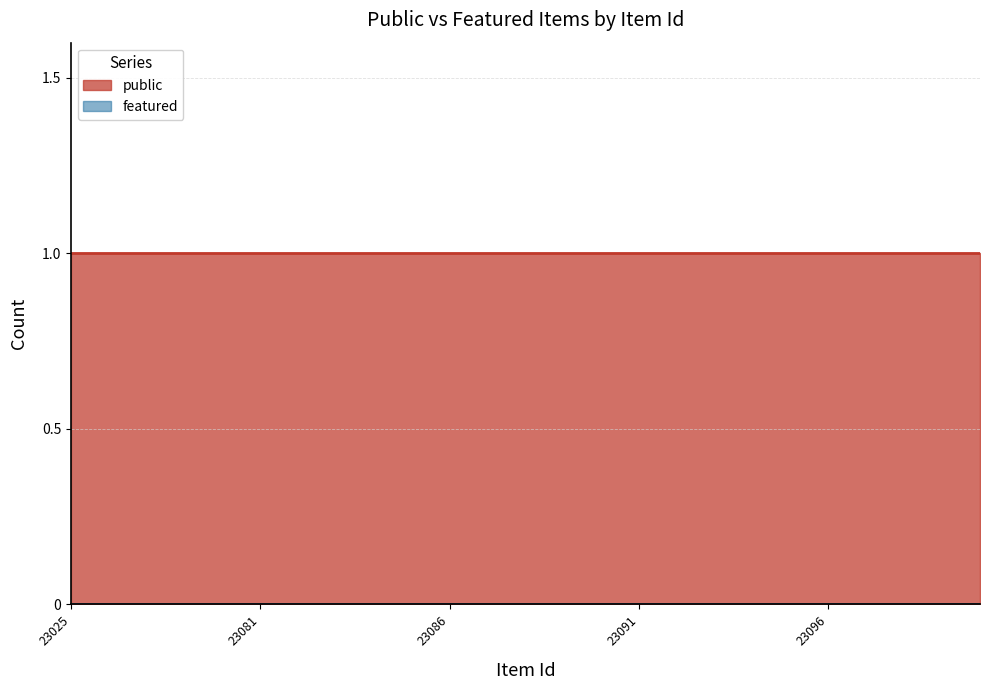

Reading left to right, what are all the values shown in this chart?

public: 23025=1	23026=1	23027=1	23079=1	23080=1	23081=1	23082=1	23083=1	23084=1	23085=1	23086=1	23087=1	23088=1	23089=1	23090=1	23091=1	23092=1	23093=1	23094=1	23095=1	23096=1	23097=1	23098=1	23099=1	23100=1
featured: 23025=0	23026=0	23027=0	23079=0	23080=0	23081=0	23082=0	23083=0	23084=0	23085=0	23086=0	23087=0	23088=0	23089=0	23090=0	23091=0	23092=0	23093=0	23094=0	23095=0	23096=0	23097=0	23098=0	23099=0	23100=0